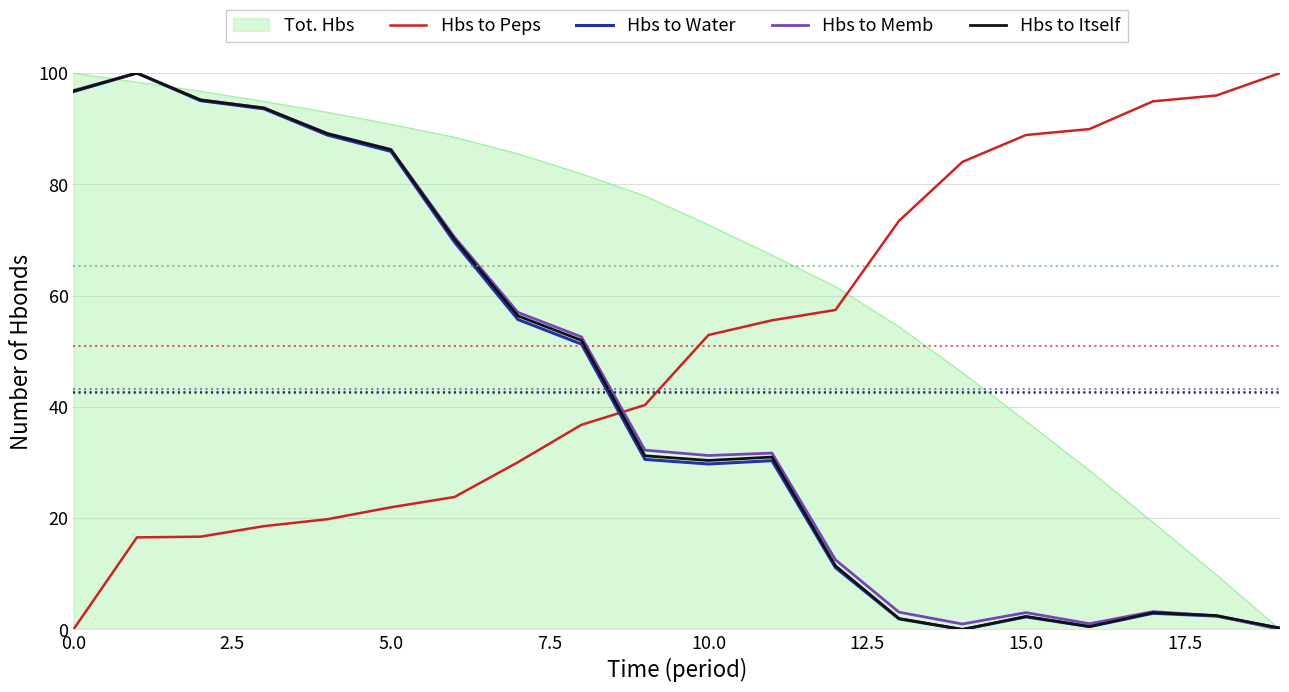

Which series ends up on top after the final intersection of Hbs to Peps and Hbs to Memb?

Hbs to Peps